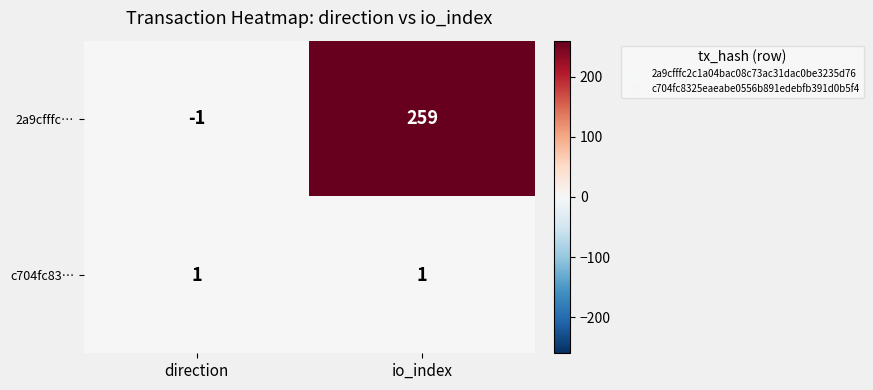

At direction, list the series in order from largest to smallest.

c704fc83…, 2a9cfffc…